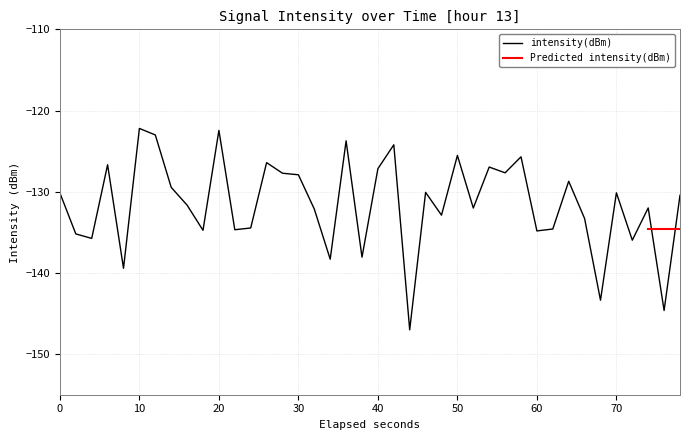

Is this an area chart (filled region under the line)?

No